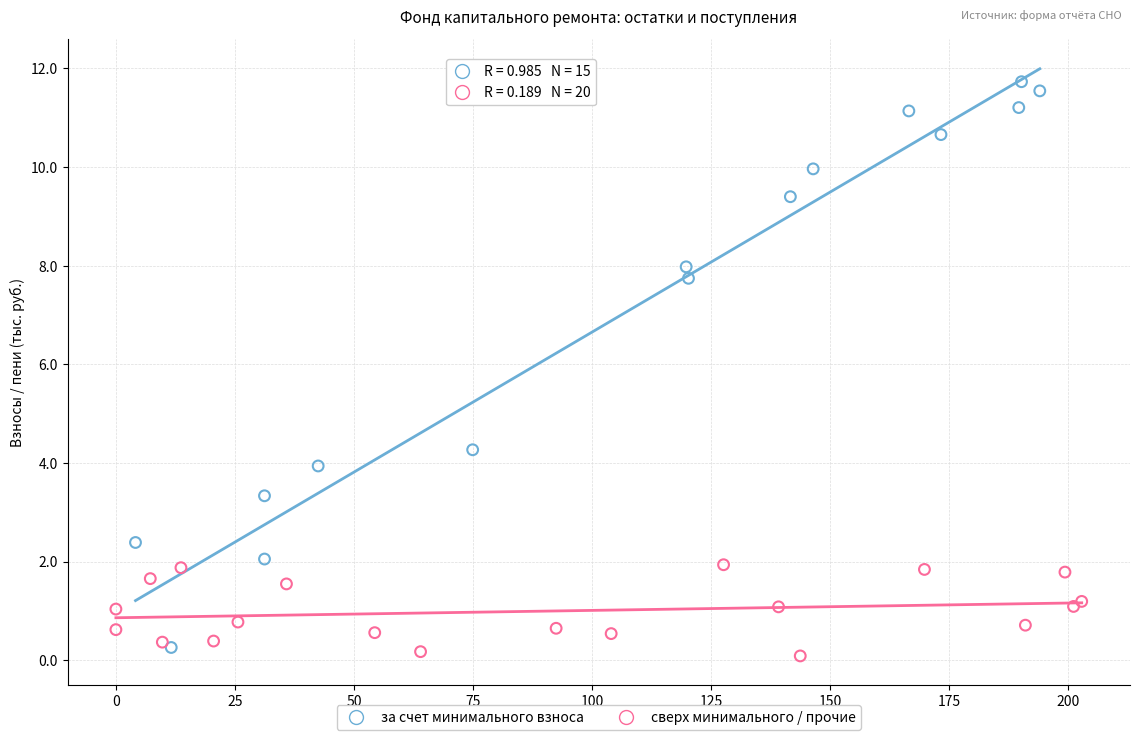

Which series contains the highest Y value?

за счет минимального взноса